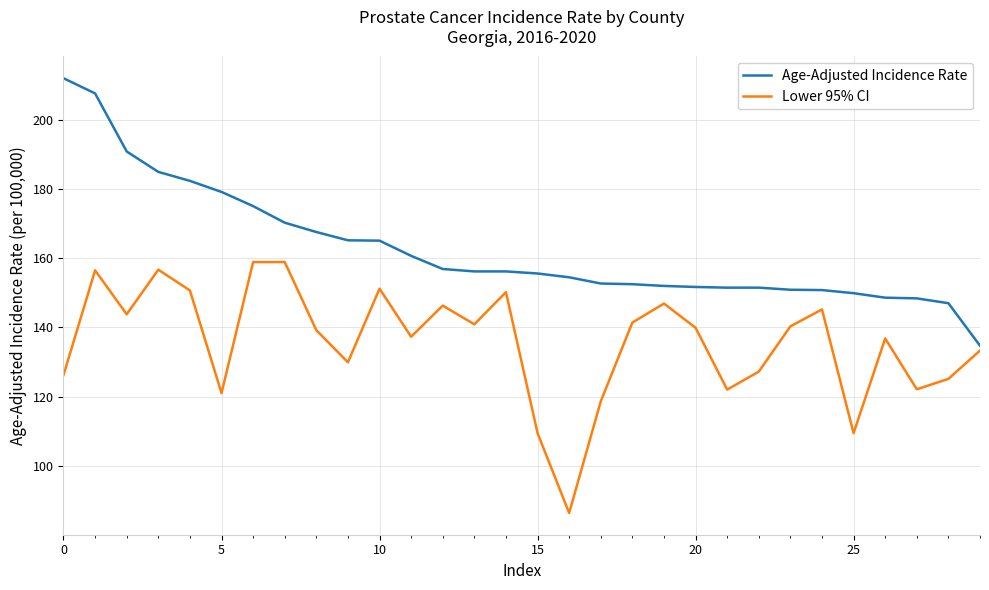

What is the smallest value displayed?

86.3